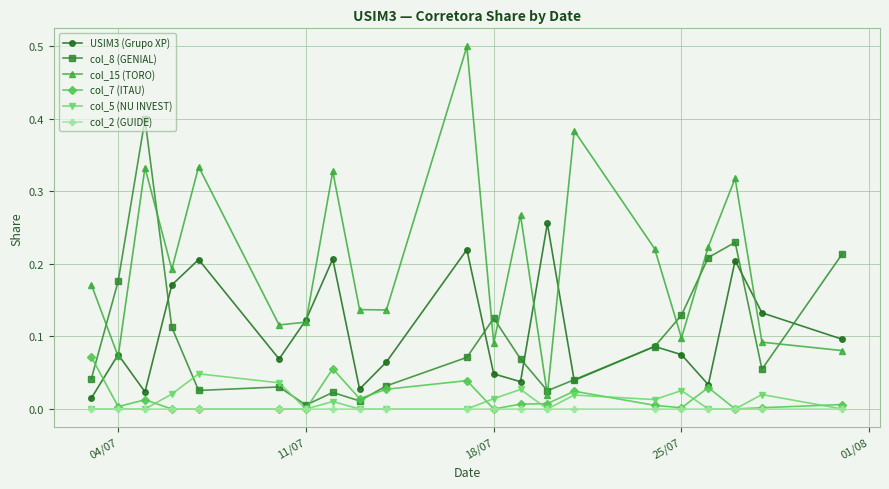

Which series has the largest total across all categories?

col_15 (TORO)